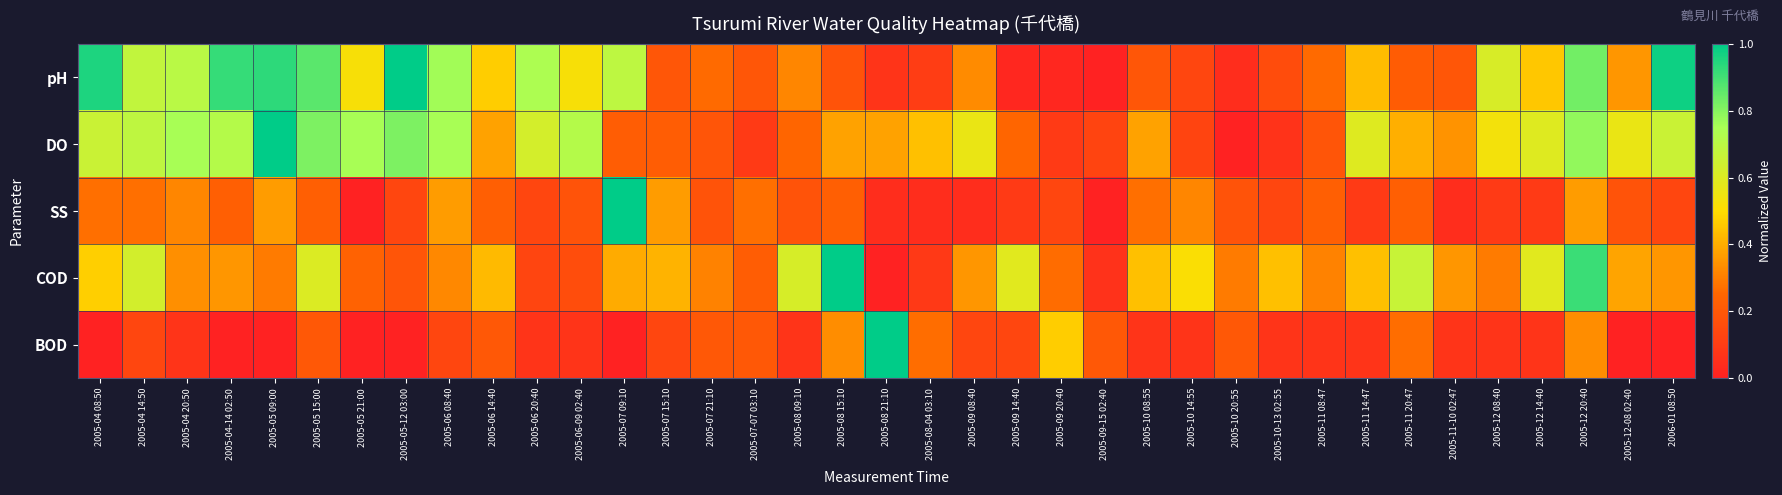

Rank the series at 2005-04-14 02:50 from lowest to highest value.

BOD, SS, COD, DO, pH